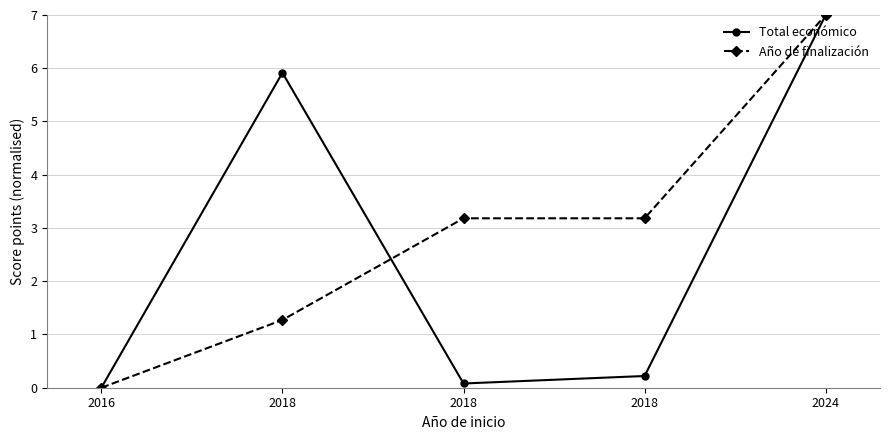

Is the value of Año de finalización at 2018 greater than the value of Total económico at 2018?

No